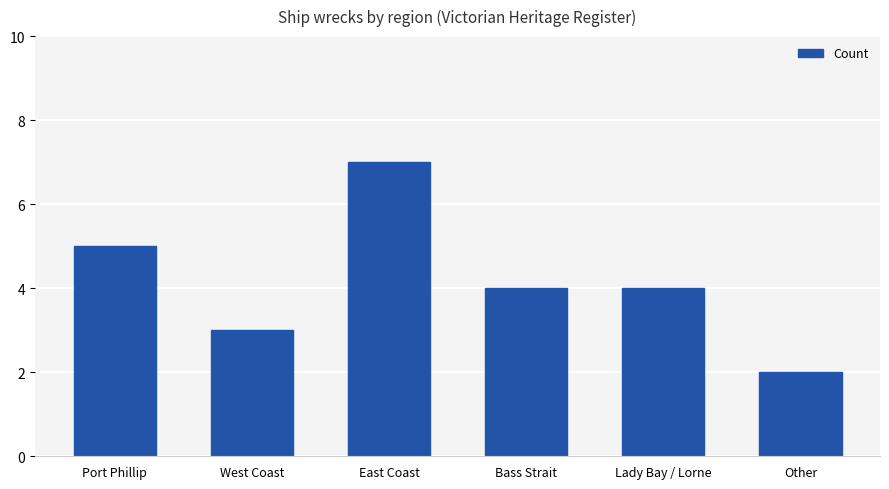

What is the label of the 4th bar from the left?

Bass Strait